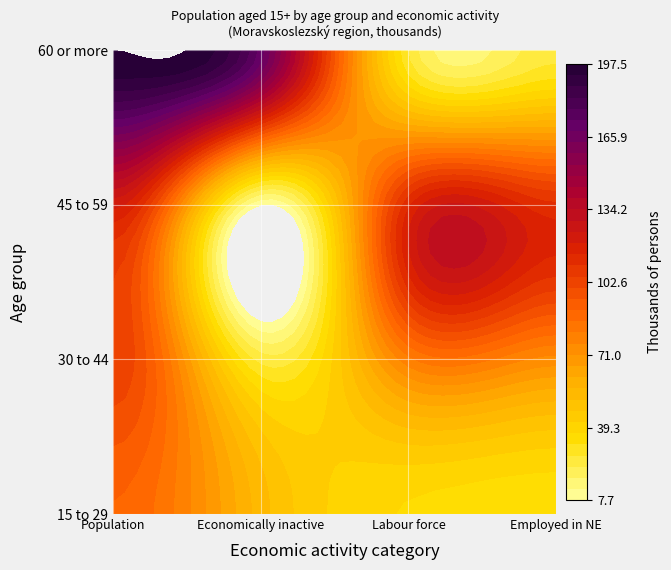

What is the spread (max minus min) of values at 3?

85.4